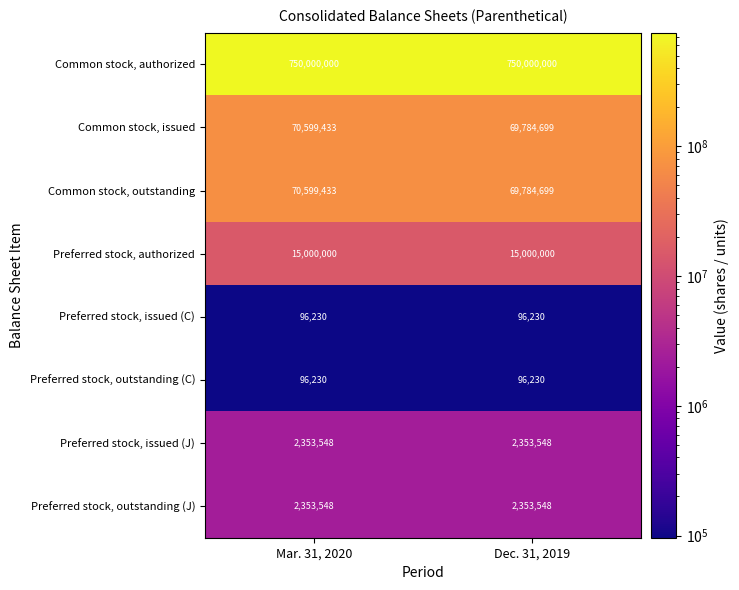

The Common stock, outstanding series shows 102447866 at Mar. 31, 2020. True or false?

False